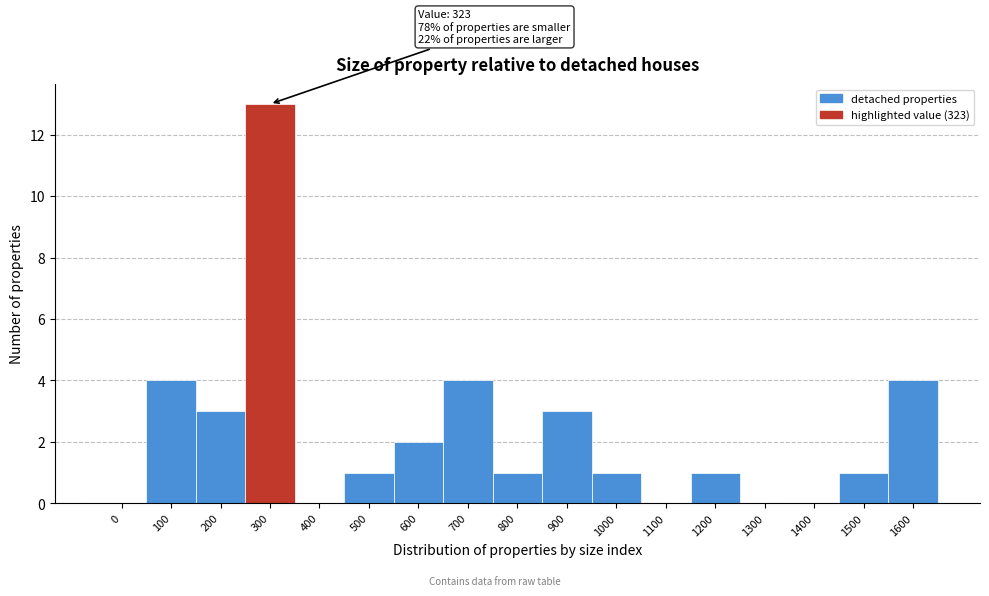

Reading right to left, extract all data points from this chart.

1600=4	1500=1	1400=0	1300=0	1200=1	1100=0	1000=1	900=3	800=1	700=4	600=2	500=1	400=0	300=13	200=3	100=4	0=0